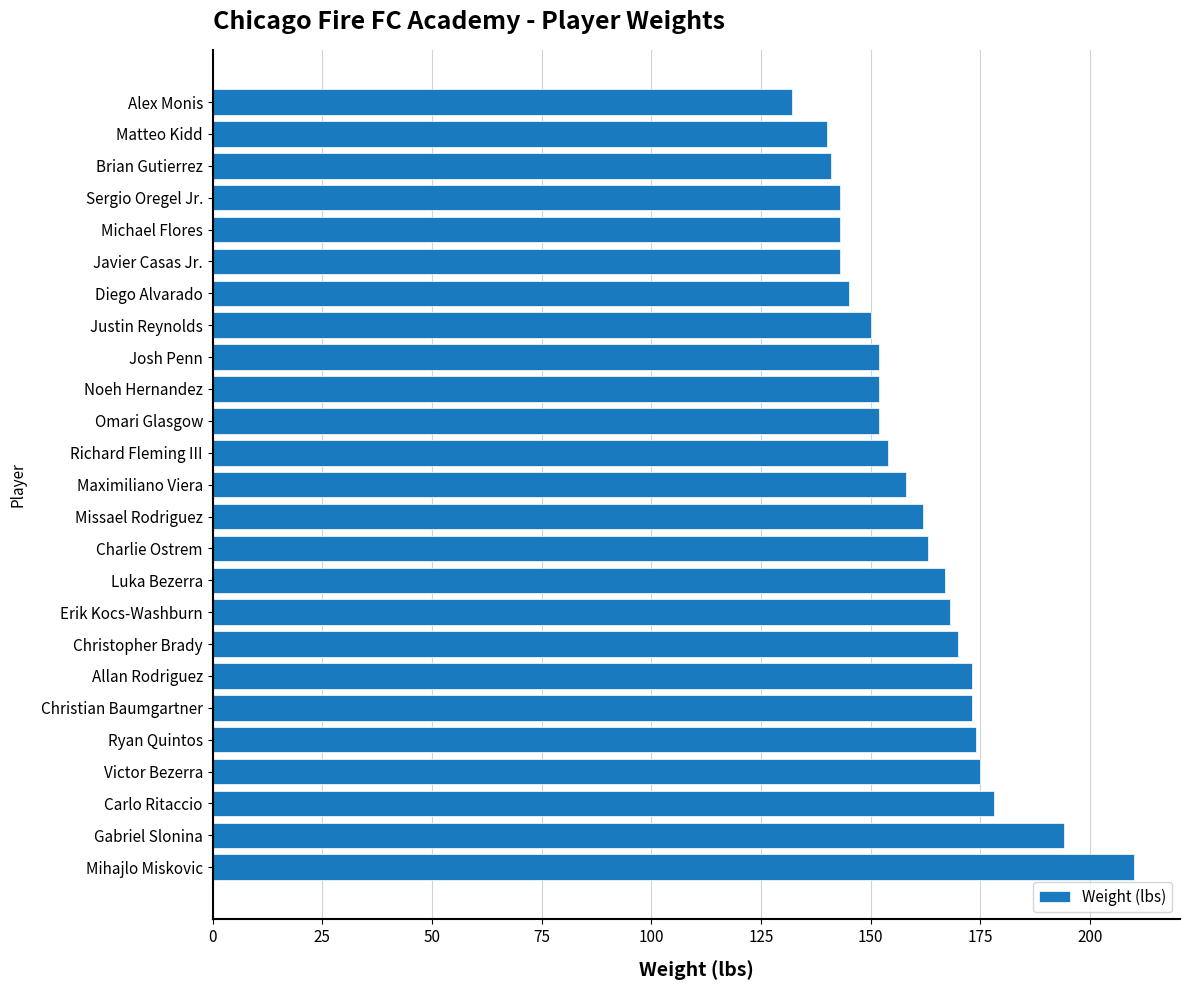

What is the maximum value shown in the chart?

210